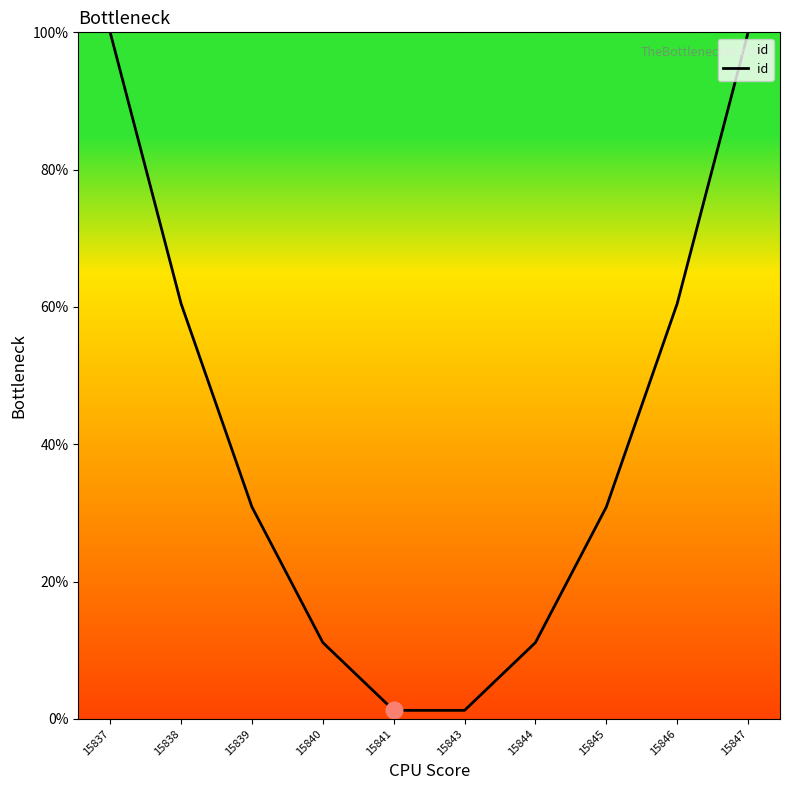

Between 15846 and 15840, which is larger?

15846